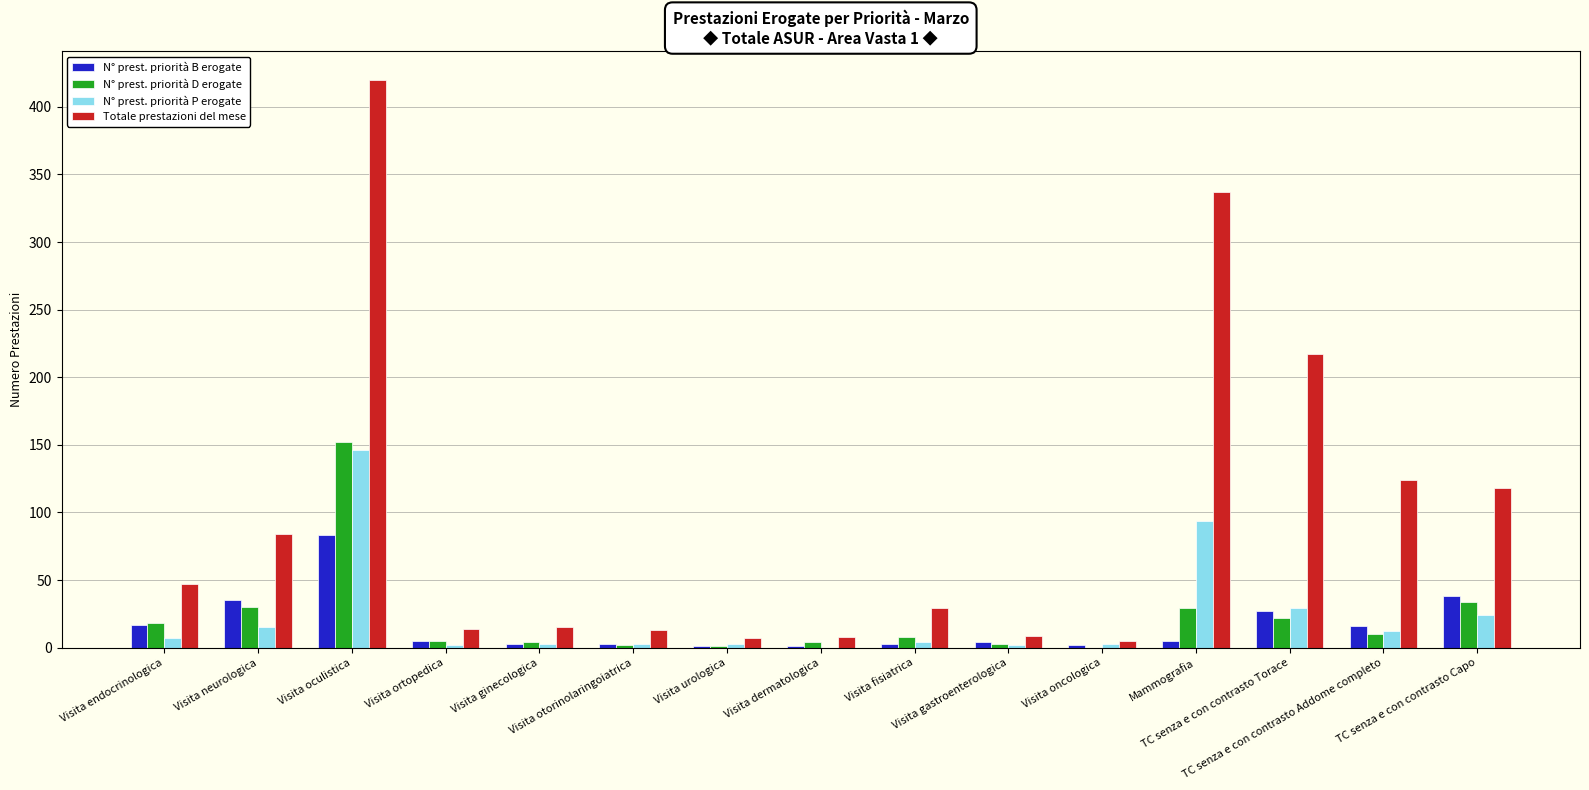

Which series has the largest range (max minus min)?

Totale prestazioni del mese